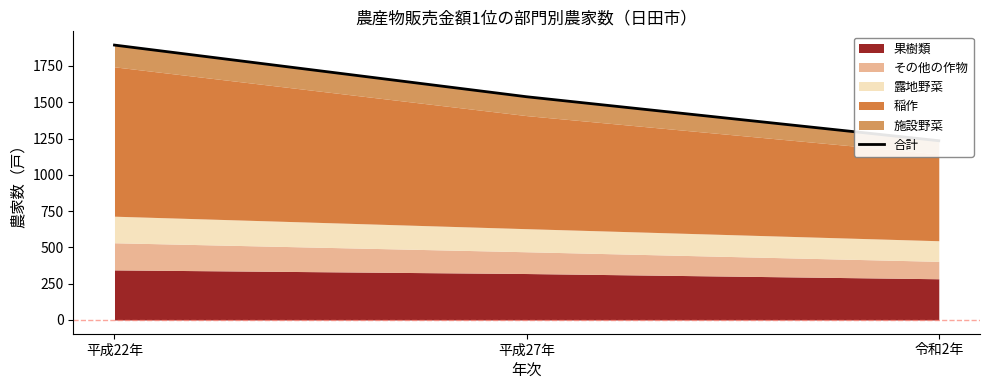

What is the label of the 3rd point from the right?

平成22年